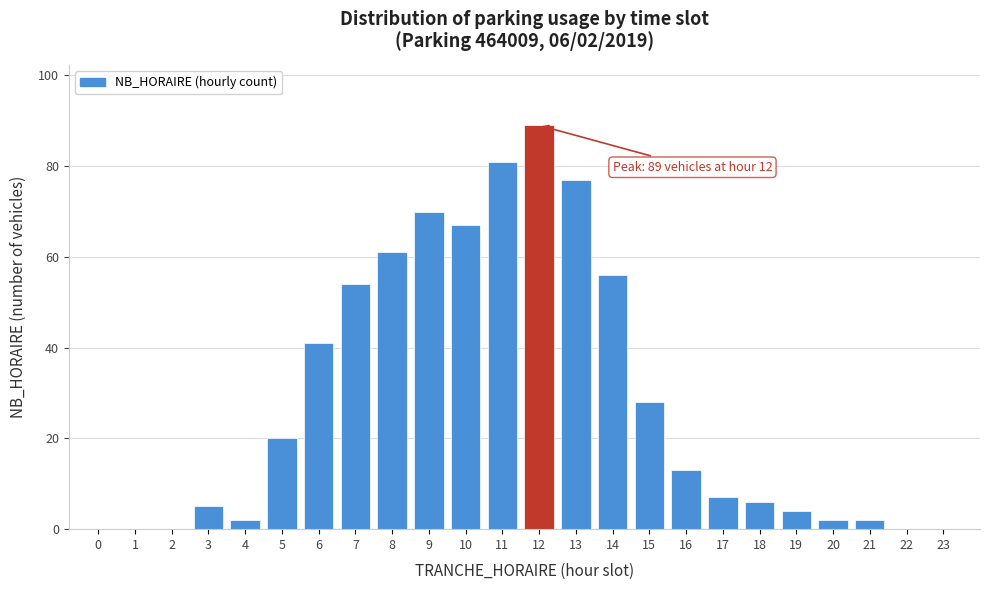

Reading left to right, what are all the values shown in this chart?

0=0	1=0	2=0	3=5	4=2	5=20	6=41	7=54	8=61	9=70	10=67	11=81	12=89	13=77	14=56	15=28	16=13	17=7	18=6	19=4	20=2	21=2	22=0	23=0